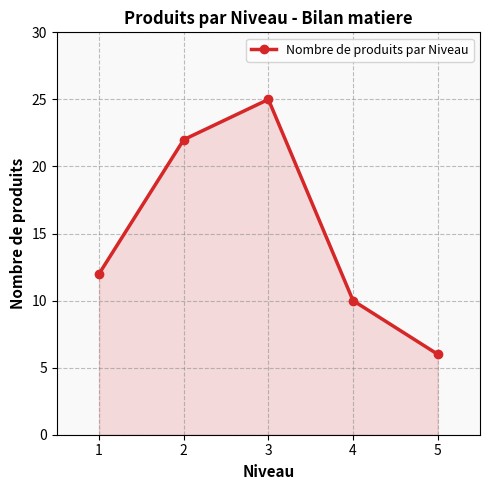

How many points are higher than both their immediate neighbors (excluding endpoints)?

1